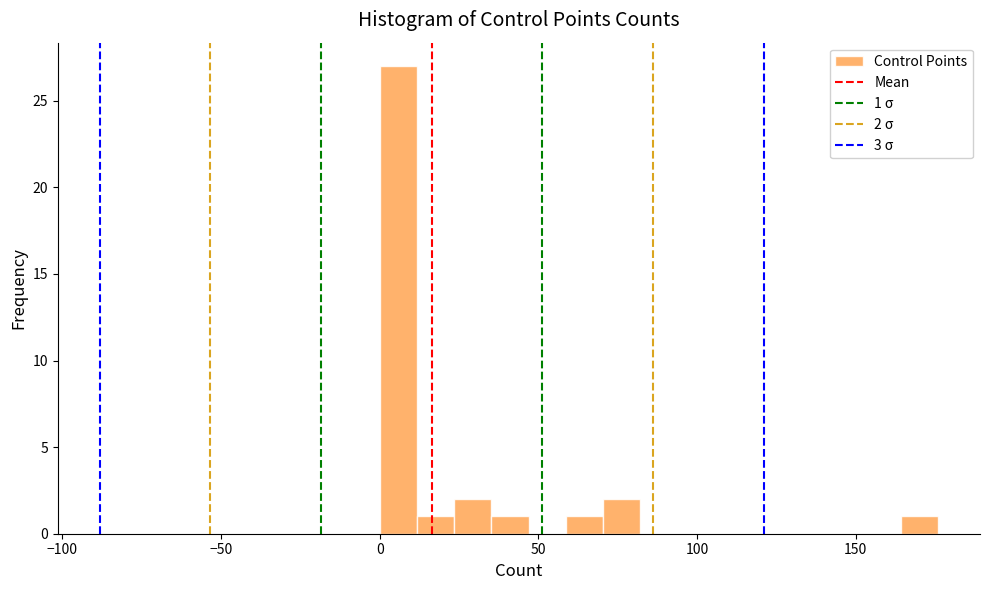

Around what value on the x-axis is the tallest bar? Give the approximate position of its centre, as read against the axis.

5